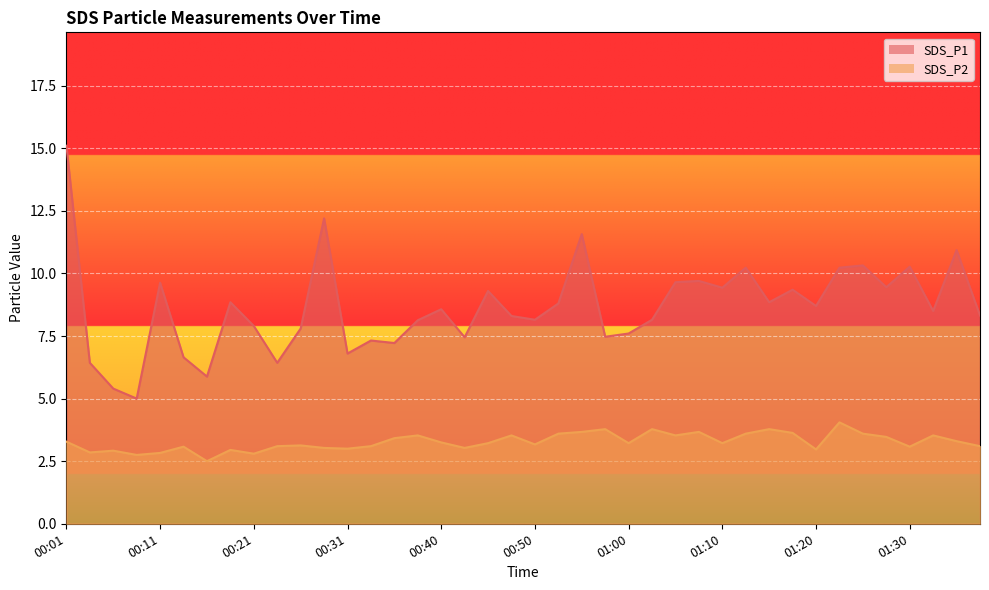

Where is SDS_P1 nearest to the value 10?

01:12